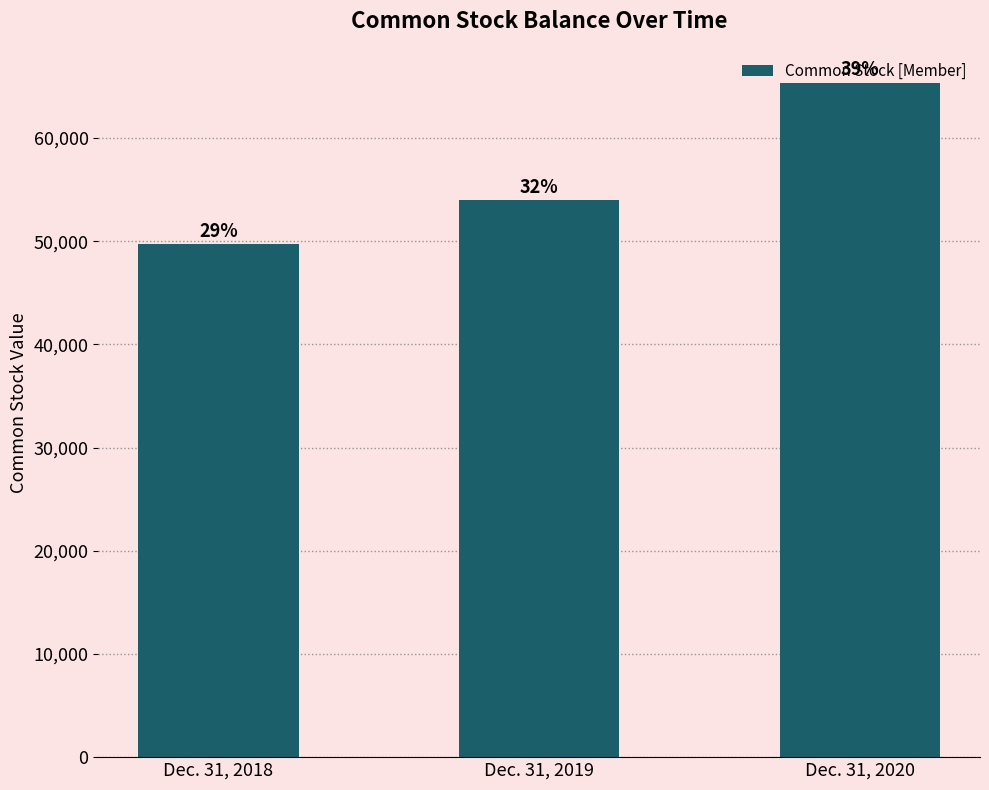

What is the sum of the values at Dec. 31, 2020 and Dec. 31, 2018?

115092